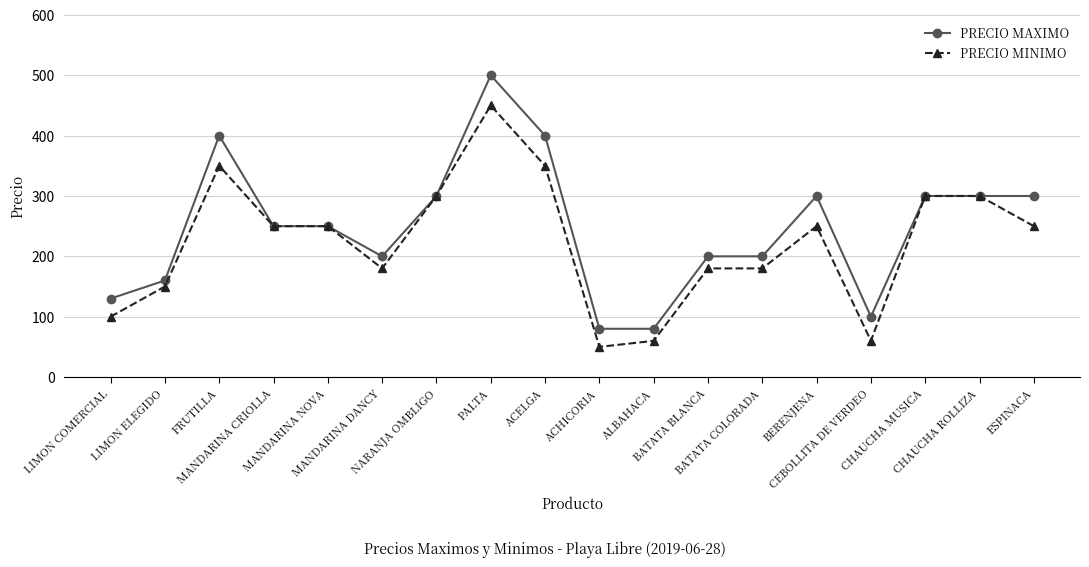

Reading left to right, transcribe all the data shown in this chart.

PRECIO MAXIMO: LIMON COMERCIAL=130	LIMON ELEGIDO=160	FRUTILLA=400	MANDARINA CRIOLLA=250	MANDARINA NOVA=250	MANDARINA DANCY=200	NARANJA OMBLIGO=300	PALTA=500	ACELGA=400	ACHICORIA=80	ALBAHACA=80	BATATA BLANCA=200	BATATA COLORADA=200	BERENJENA=300	CEBOLLITA DE VERDEO=100	CHAUCHA MUSICA=300	CHAUCHA ROLLIZA=300	ESPINACA=300
PRECIO MINIMO: LIMON COMERCIAL=100	LIMON ELEGIDO=150	FRUTILLA=350	MANDARINA CRIOLLA=250	MANDARINA NOVA=250	MANDARINA DANCY=180	NARANJA OMBLIGO=300	PALTA=450	ACELGA=350	ACHICORIA=50	ALBAHACA=60	BATATA BLANCA=180	BATATA COLORADA=180	BERENJENA=250	CEBOLLITA DE VERDEO=60	CHAUCHA MUSICA=300	CHAUCHA ROLLIZA=300	ESPINACA=250